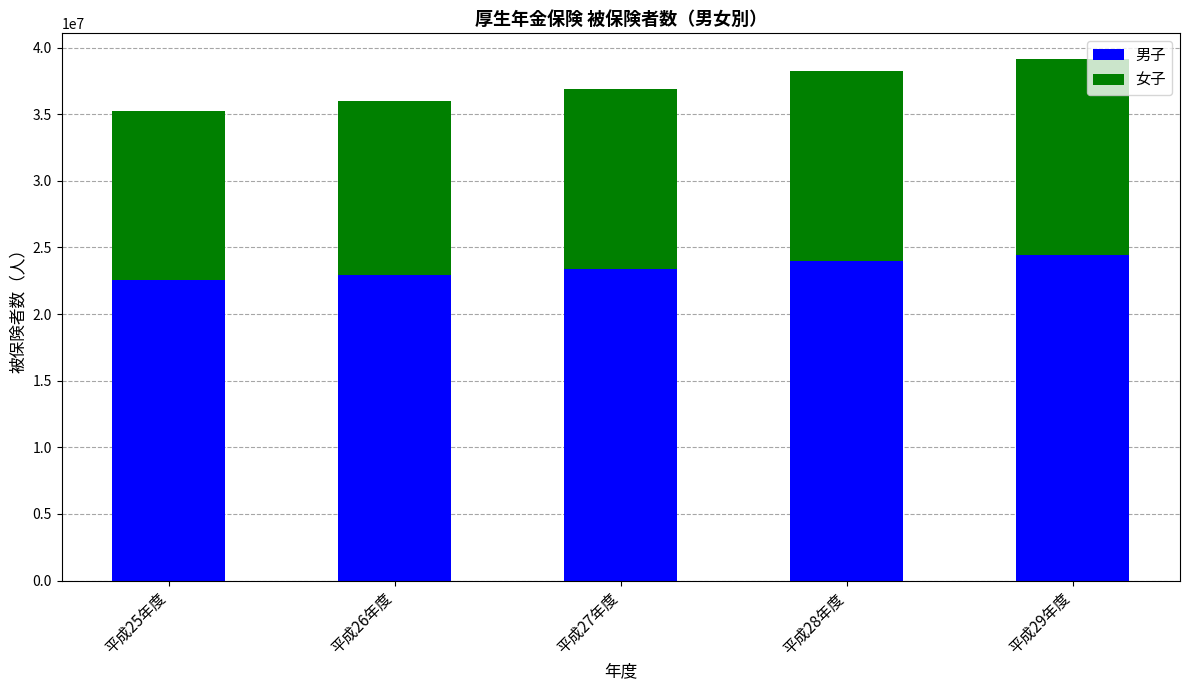

What is the minimum value for 男子?

22565683